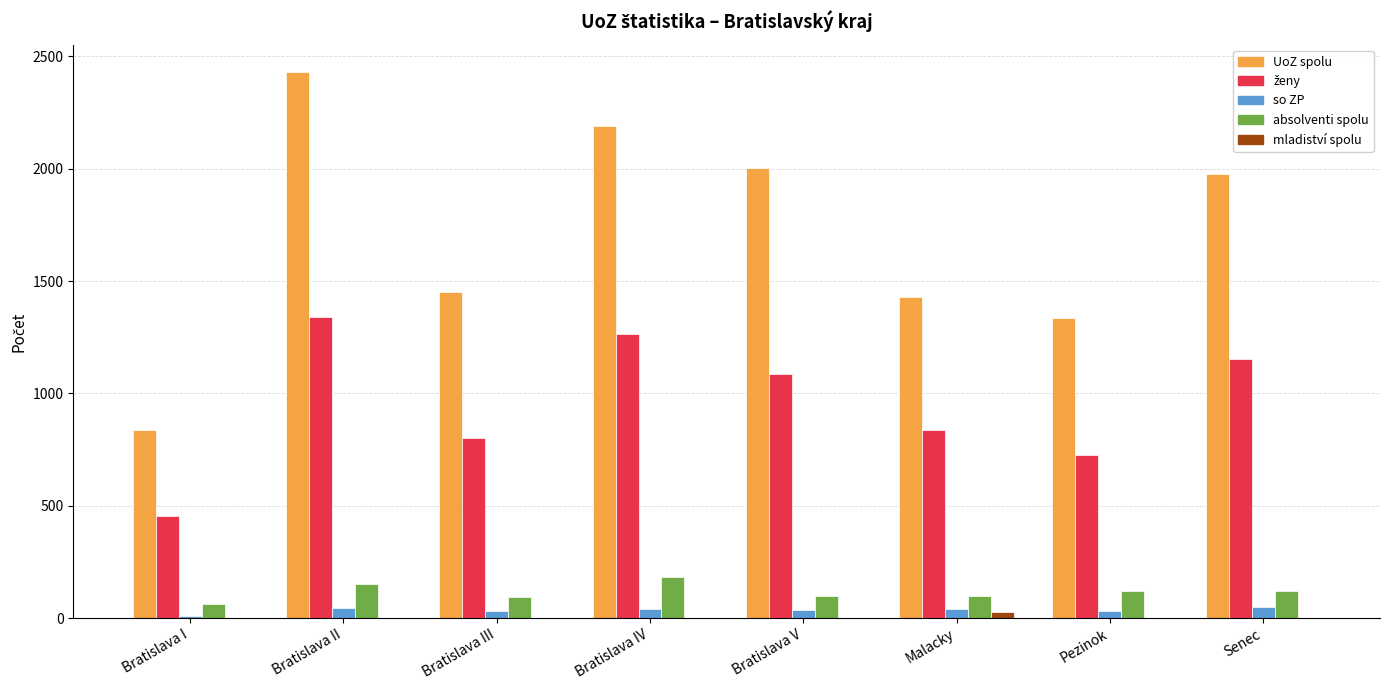

Is it true that absolventi spolu equals 214 at Senec?

False